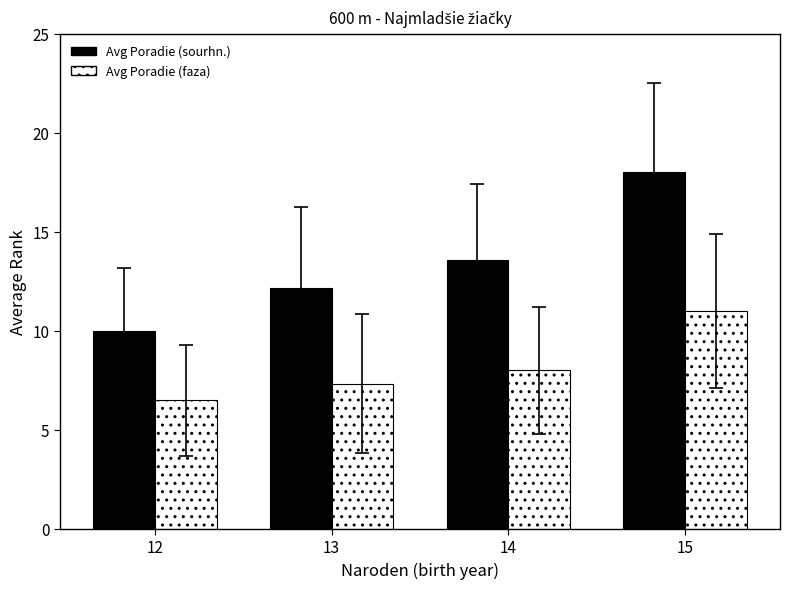

What is the greatest value displayed?

18.0